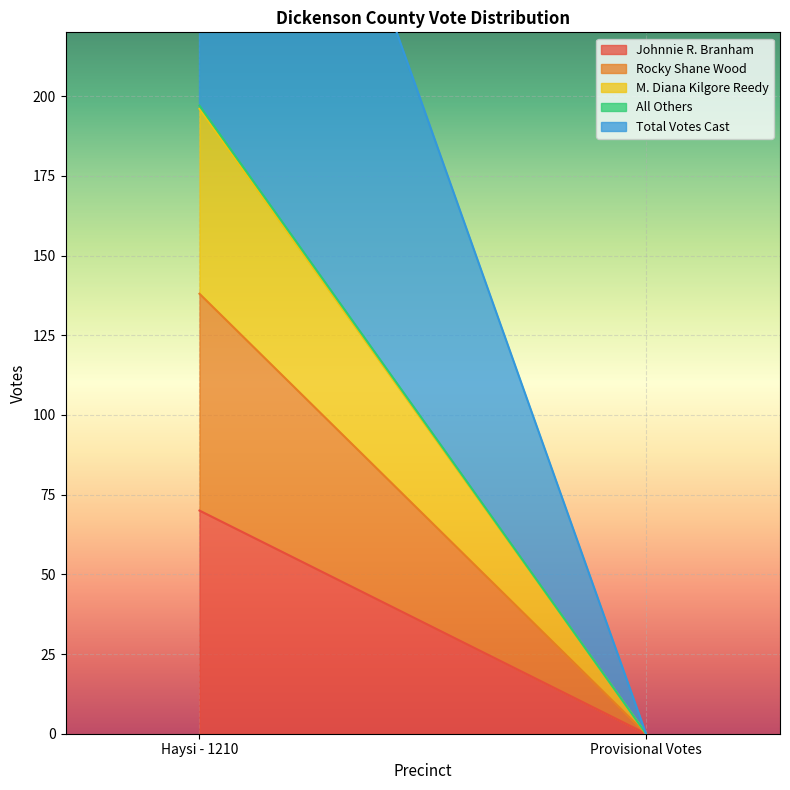

Does the chart display data point markers on the line(s)?

No